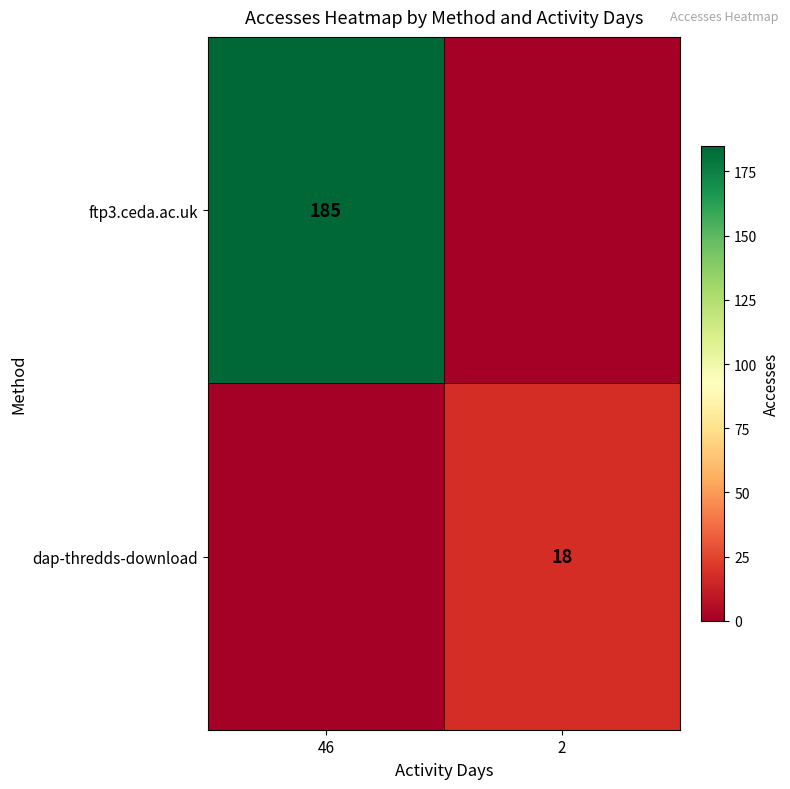

The ftp3.ceda.ac.uk series shows 185 at 46. True or false?

True